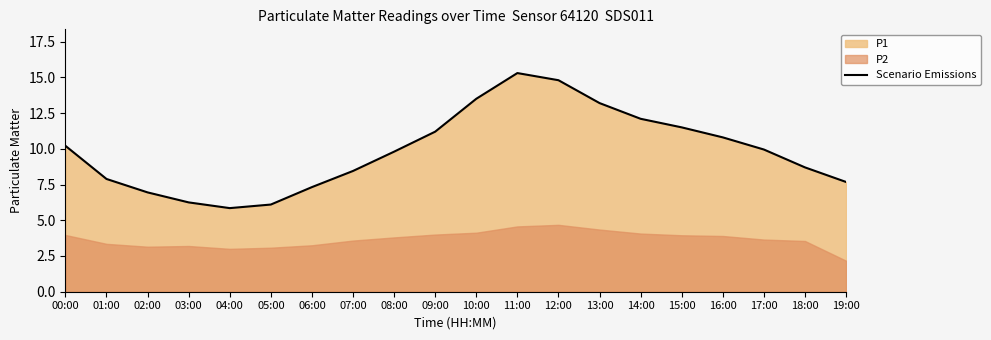

What is the smallest value displayed?

5.8